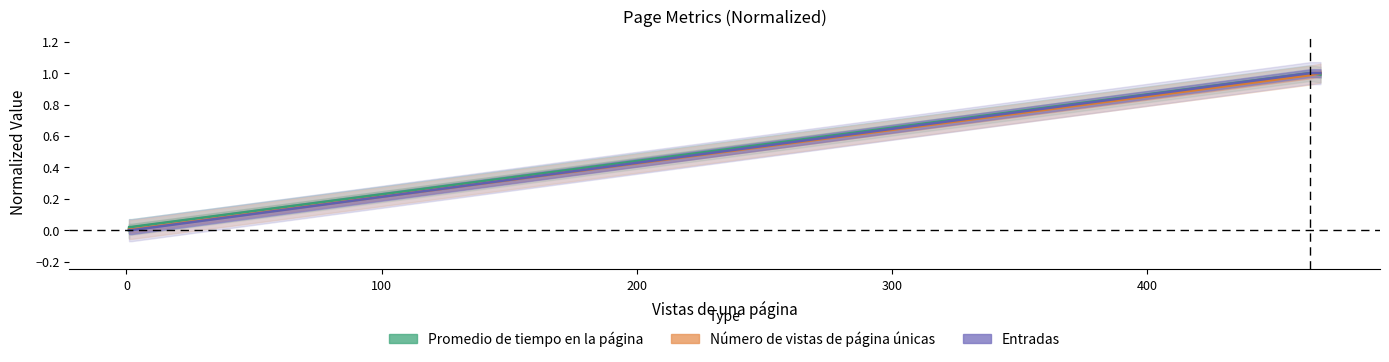

What is the difference between the maximum and minimum values in the Promedio de tiempo en la página series?

1.0